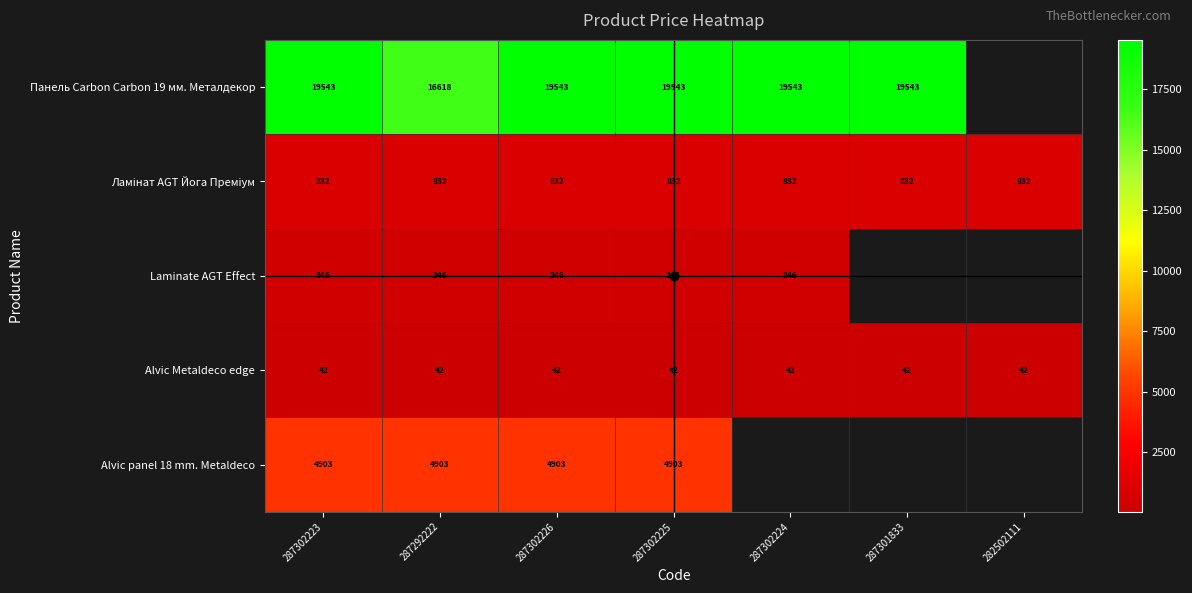

What is the sum of the Laminate AGT Effect values at 287302226 and 287302224?

692.0